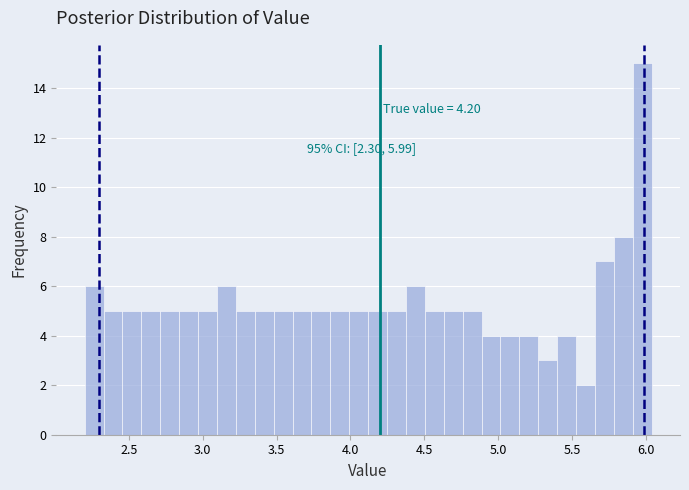

Around what value on the x-axis is the tallest bar? Give the approximate position of its centre, as read against the axis.

6.00